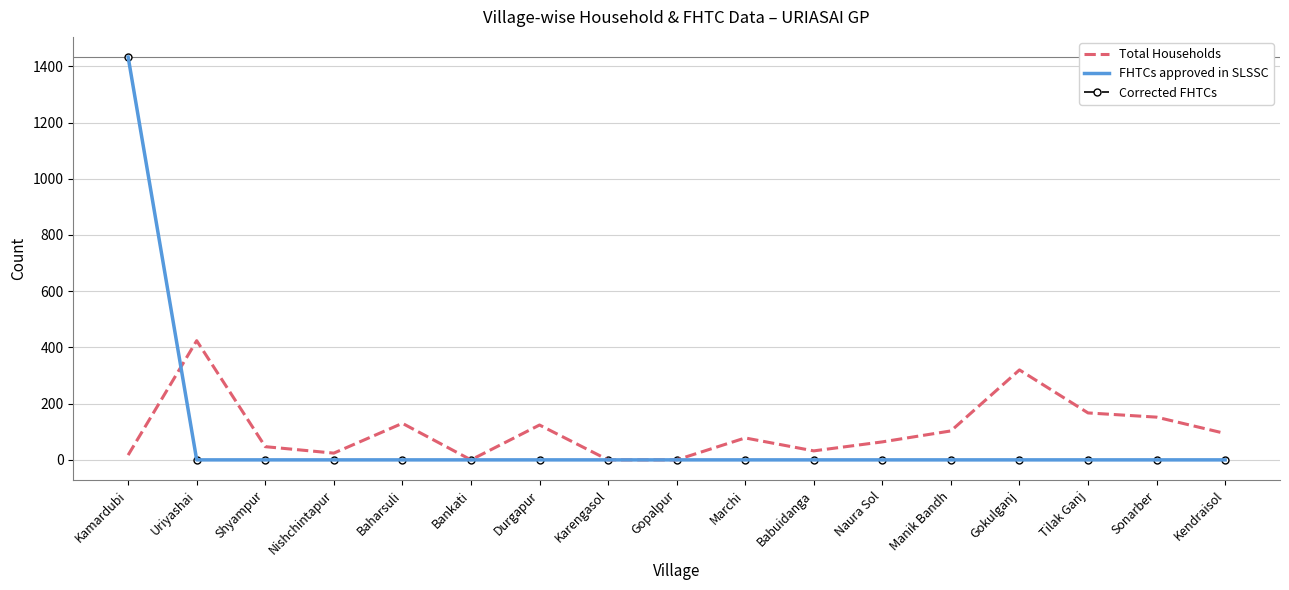

What is the label of the 15th point from the left?

Tilak Ganj